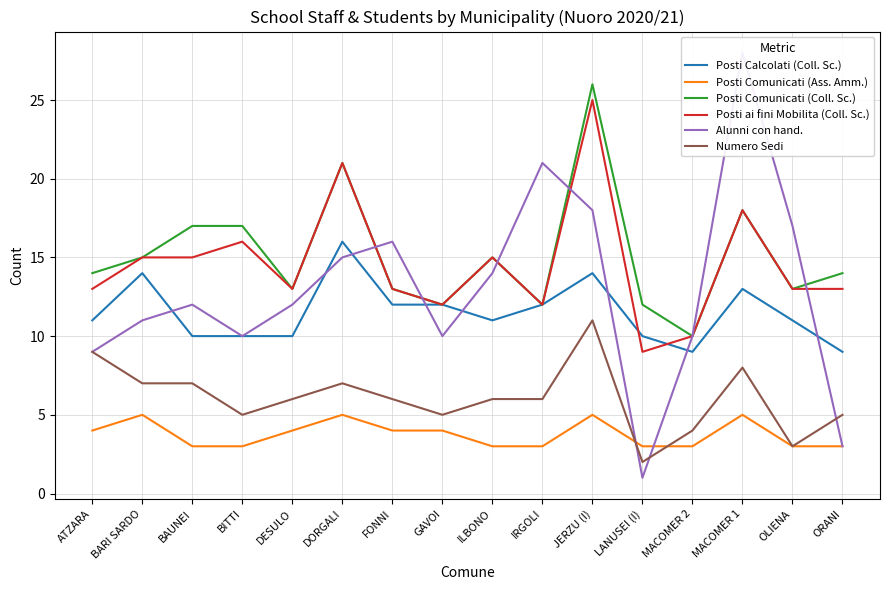

At JERZU (I), list the series in order from smallest to largest.

Posti Comunicati (Ass. Amm.), Numero Sedi, Posti Calcolati (Coll. Sc.), Alunni con hand., Posti ai fini Mobilita (Coll. Sc.), Posti Comunicati (Coll. Sc.)